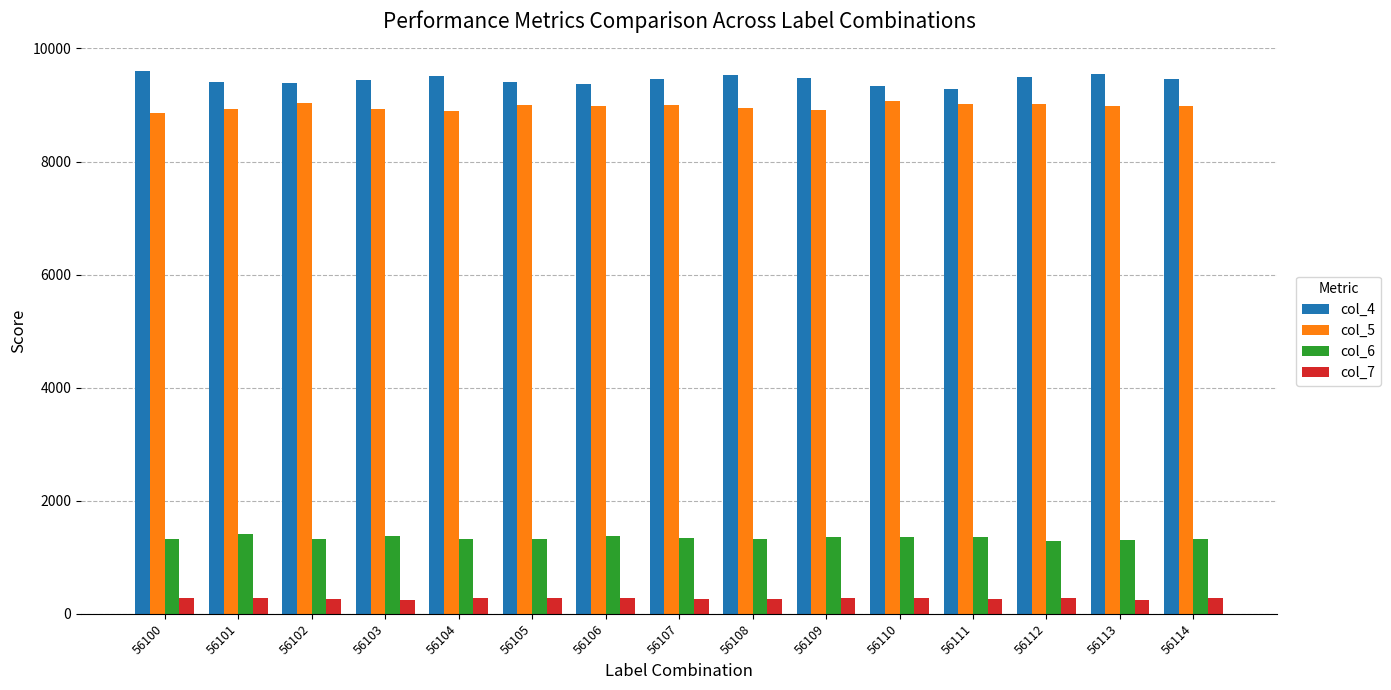

Is the value of col_4 at 56106 greater than the value of col_5 at 56109?

Yes